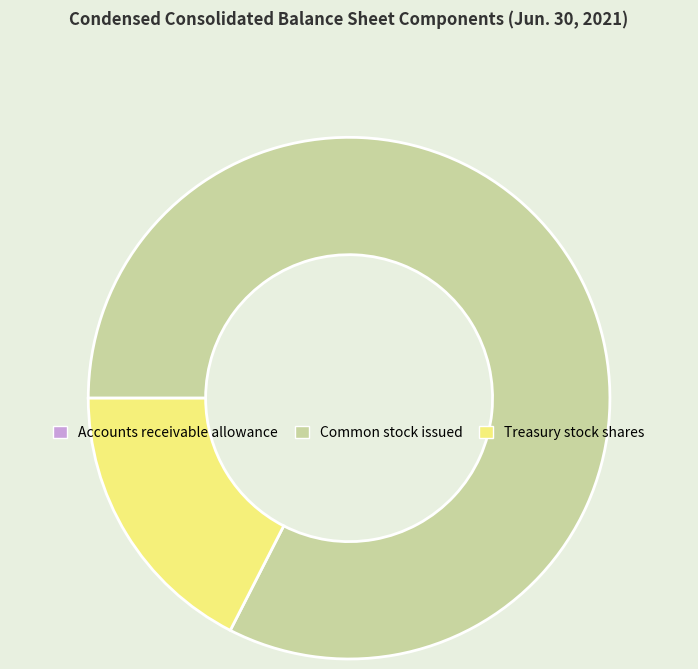

Which slice is the largest?

Common stock issued